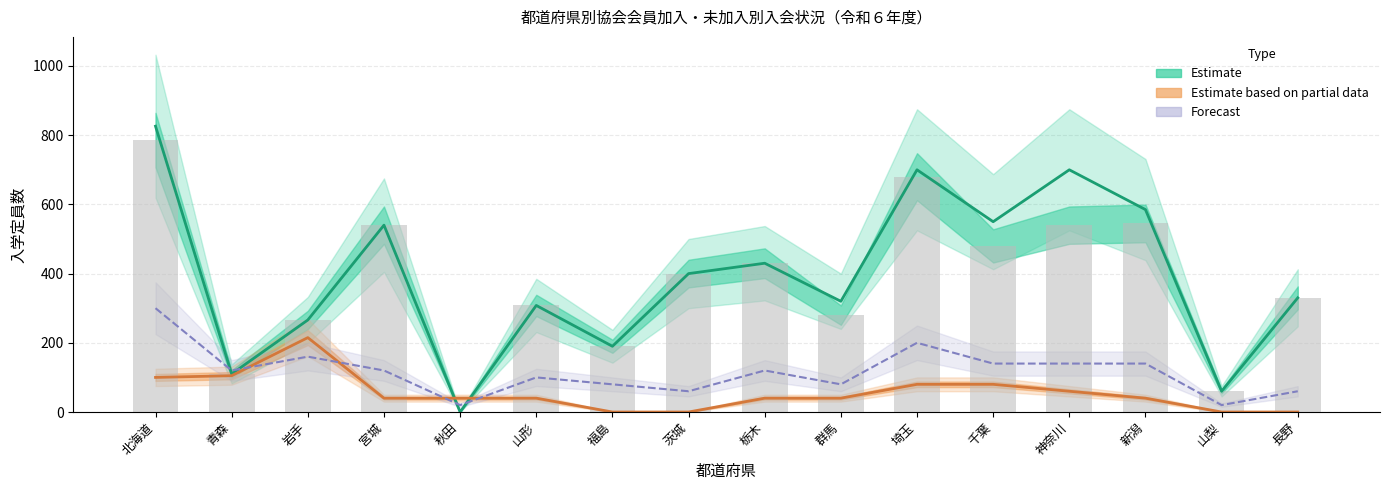

What is the total value across all series at 神奈川?

900